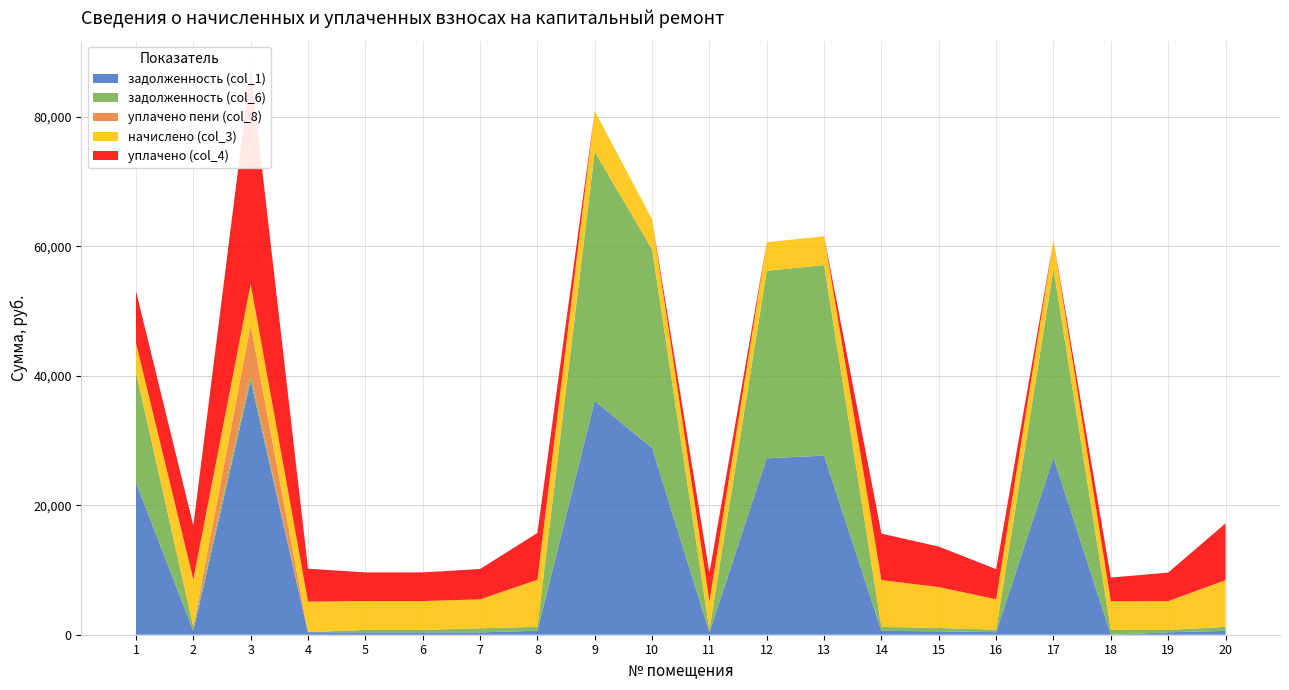

Reading left to right, list all the values displayed in this chart.

задолженность (col_1): 1=23519.3	2=610.3	3=39259.7	4=394.1	5=371.7	6=371.7	7=362.3	8=607.1	9=36124.9	10=28854.5	11=368.9	12=27259.6	13=27675.8	14=603.4	15=525.8	16=391.4	17=27398.1	18=0.0	19=370.8	20=601.5
задолженность (col_6): 1=17038.8	2=608.0	3=810.0	4=0.0	5=371.7	6=371.7	7=624.7	8=607.1	9=38525.9	10=30680.9	11=368.9	12=28985.0	13=29427.6	14=603.4	15=525.8	16=391.4	17=29132.3	18=736.0	19=370.8	20=601.5
уплачено пени (col_8): 1=0.0	2=40.1	3=7803.3	4=0.0	5=5.9	6=0.0	7=28.3	8=0.0	9=0.0	10=0.0	11=0.0	12=0.0	13=0.0	14=0.0	15=0.0	16=0.0	17=0.0	18=11.6	19=1.7	20=19.5
начислено (col_3): 1=4539.2	2=7296.4	3=6343.7	4=4729.8	5=4460.8	6=4460.8	7=4449.6	8=7285.2	9=6276.5	10=4662.5	11=4427.2	12=4404.7	13=4472.0	14=7240.3	15=6310.1	16=4696.2	17=4427.2	18=4416.0	19=4449.6	20=7218.0
уплачено (col_4): 1=8000.0	2=8312.8	3=33131.2	4=5081.3	5=4420.6	6=4421.0	7=4689.8	8=7219.6	9=0.0	10=0.0	11=4387.3	12=0.0	13=0.0	14=7175.1	15=6253.2	16=4653.9	17=0.0	18=3665.6	19=4408.8	20=8762.3